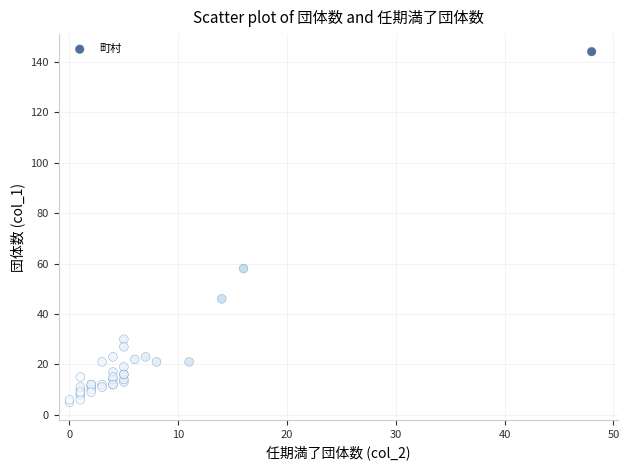

What Y value in the scatter plot is closest to 74?

58